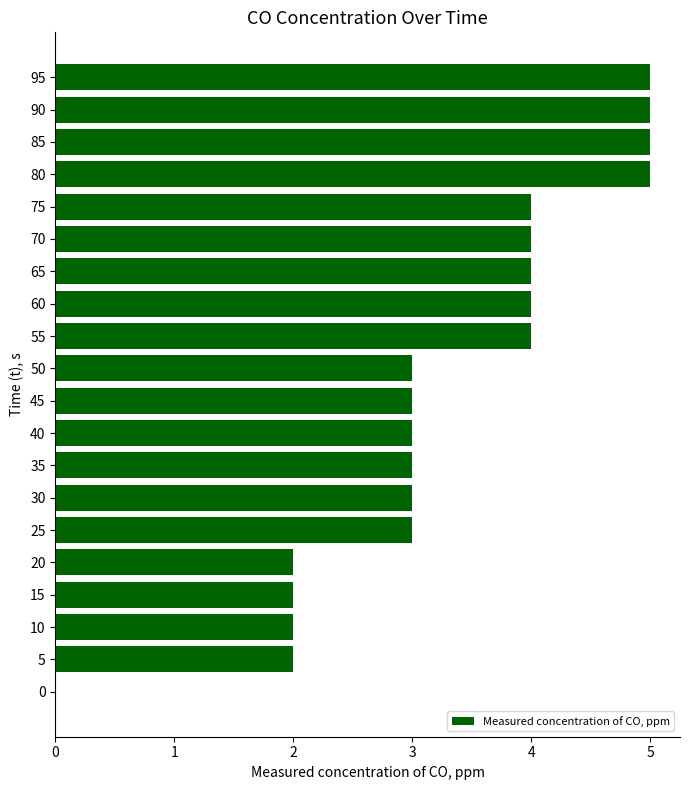

What is the maximum value shown in the chart?

5